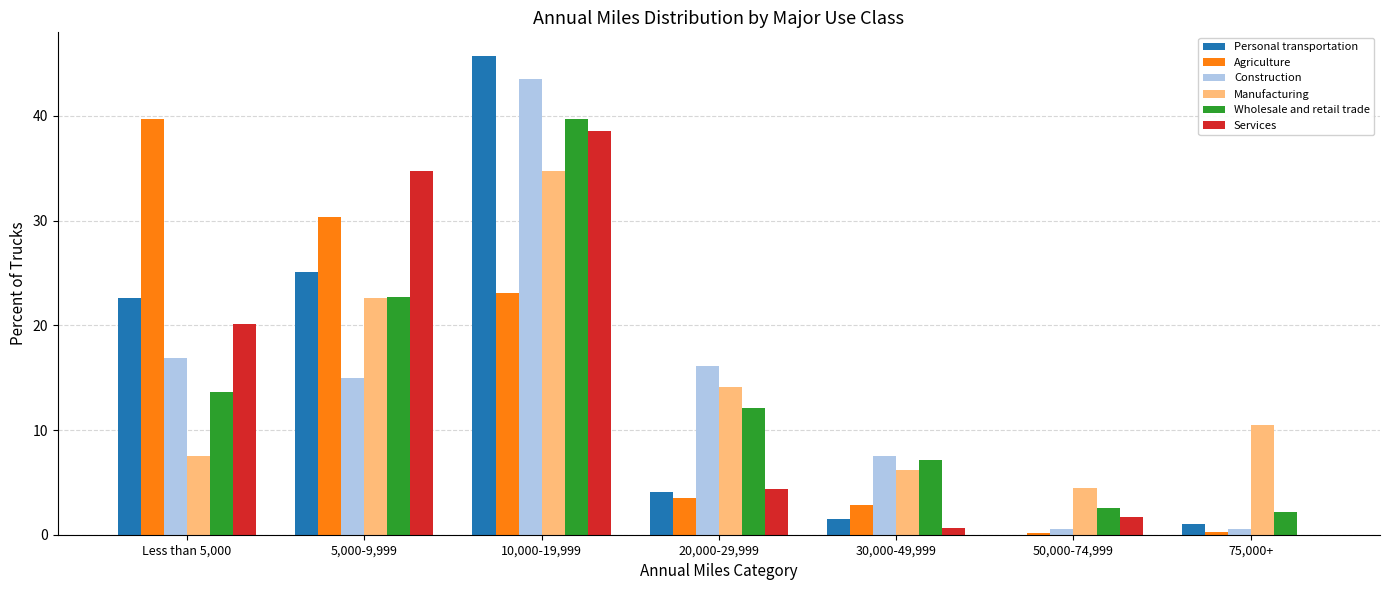

Which series changed the most between 20,000-29,999 and 30,000-49,999?

Construction